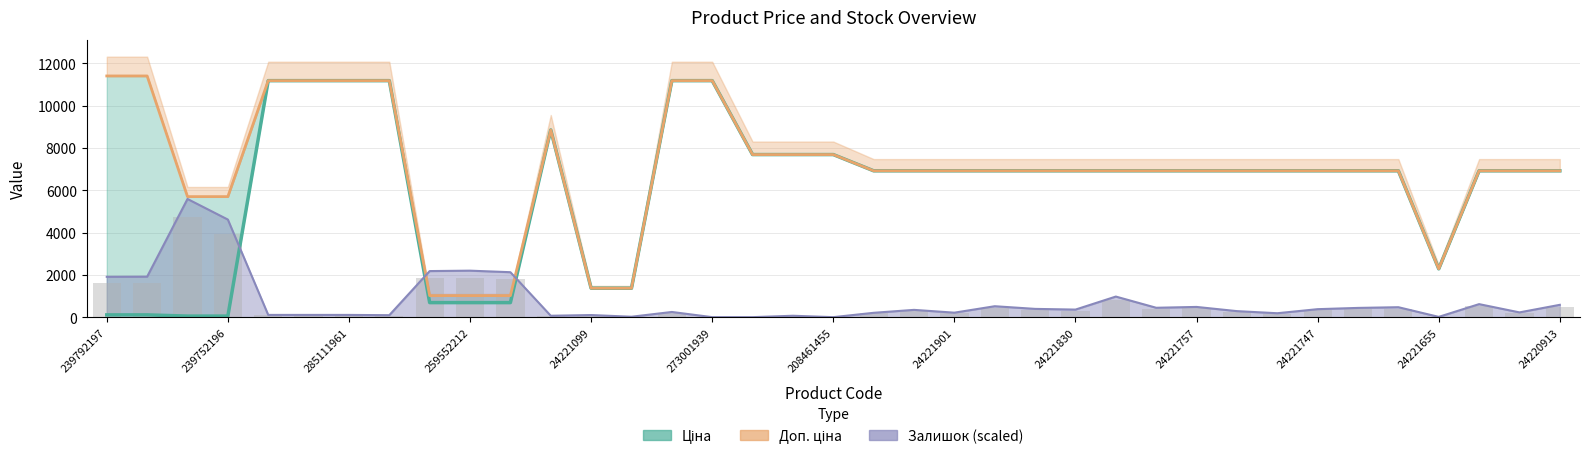

What is the difference between the maximum and second lowest values in the Ціна series?

11131.1